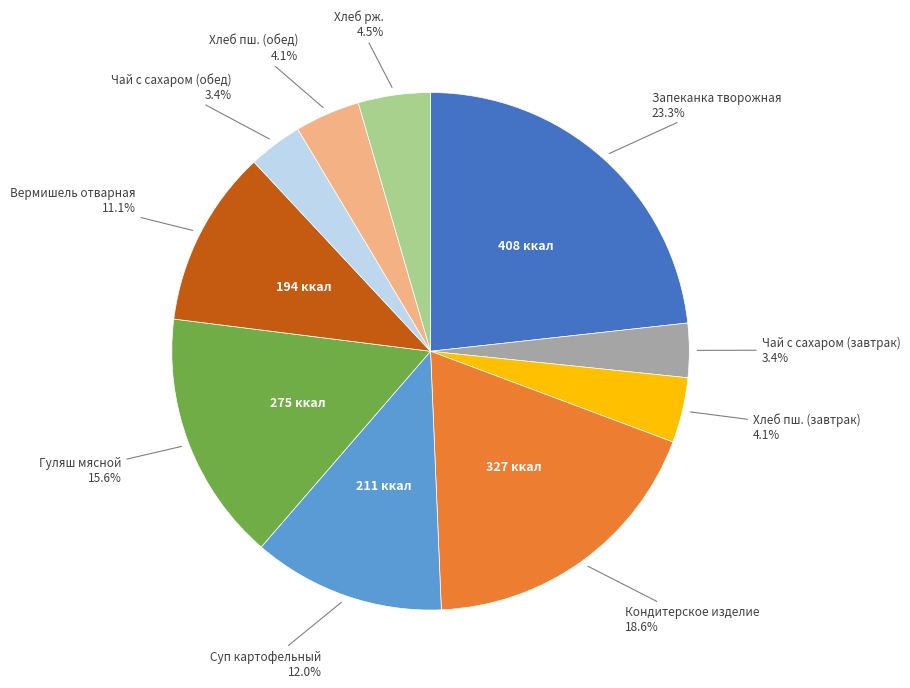

Does any single category account for the majority?

No